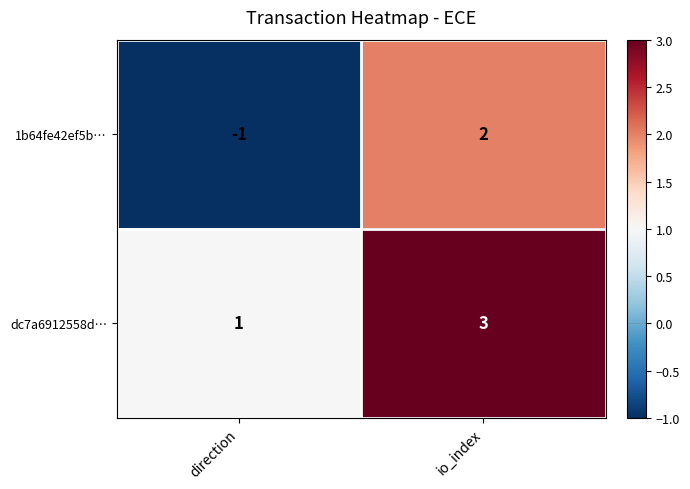

At how many categories does at least one series exceed 0?

2